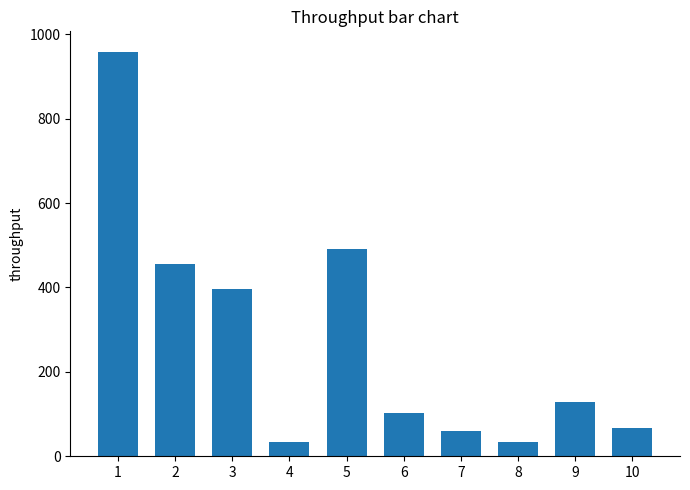

The chart shows a value of 397 at 3. True or false?

True